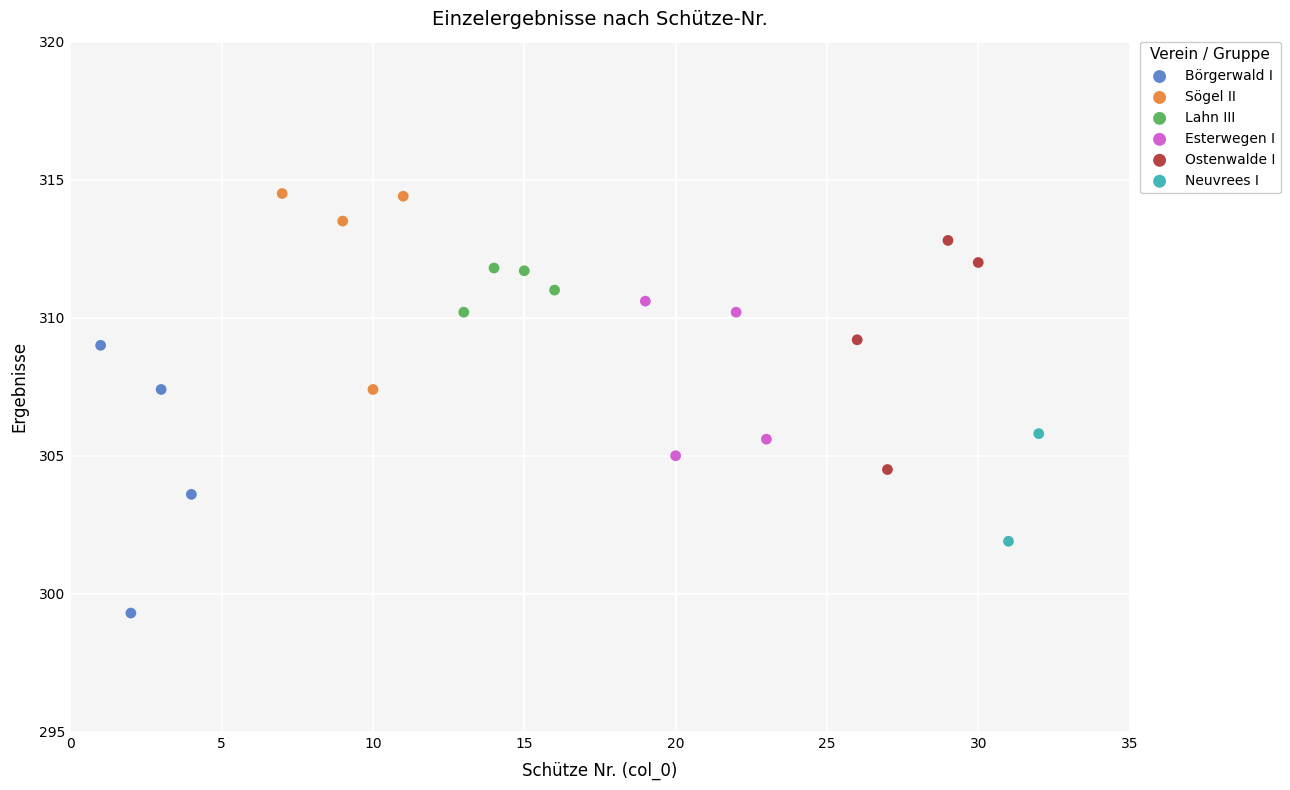

What are all the series names shown in the legend?

Börgerwald I, Sögel II, Lahn III, Esterwegen I, Ostenwalde I, Neuvrees I